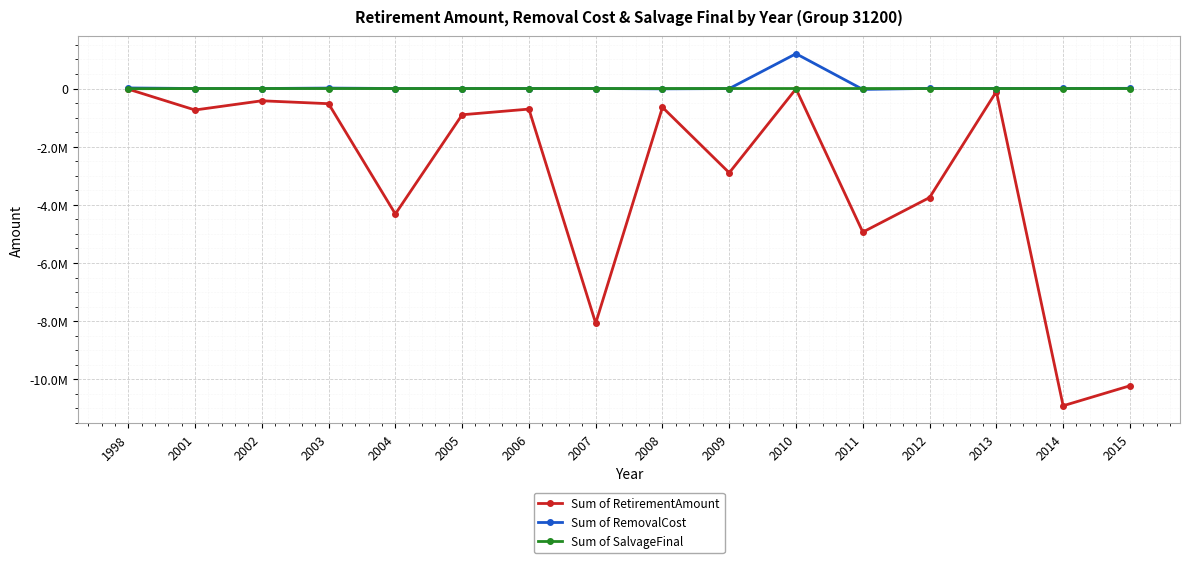

At which category does Sum of RemovalCost reach its first local peak?

2003